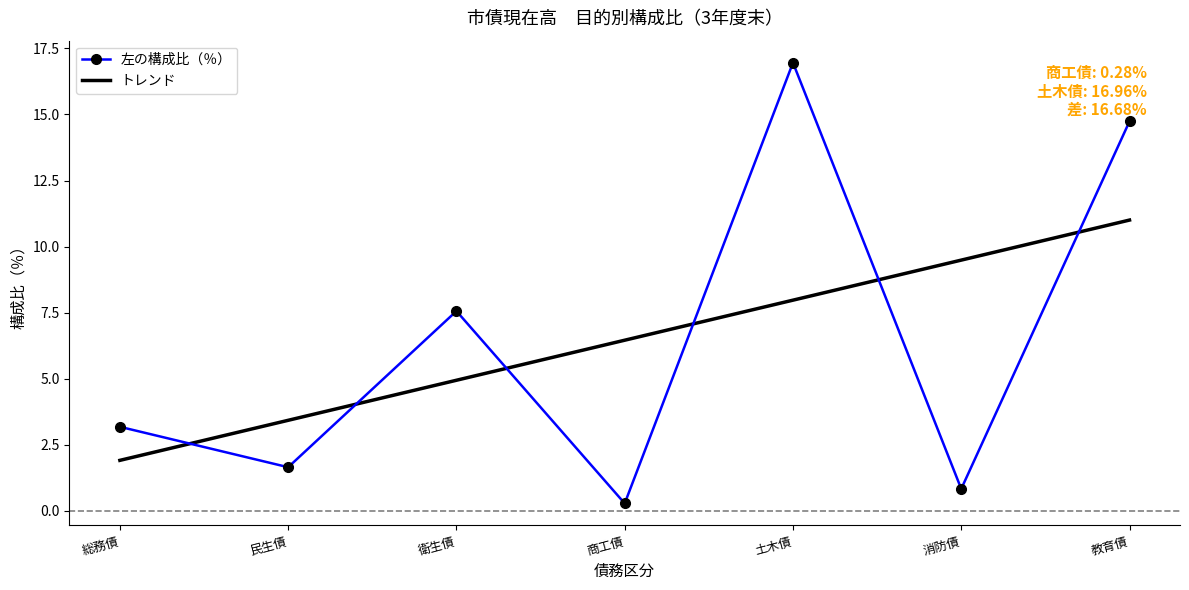

Rank the categories by value from highest to lowest.

土木債, 教育債, 衛生債, 総務債, 民生債, 消防債, 商工債